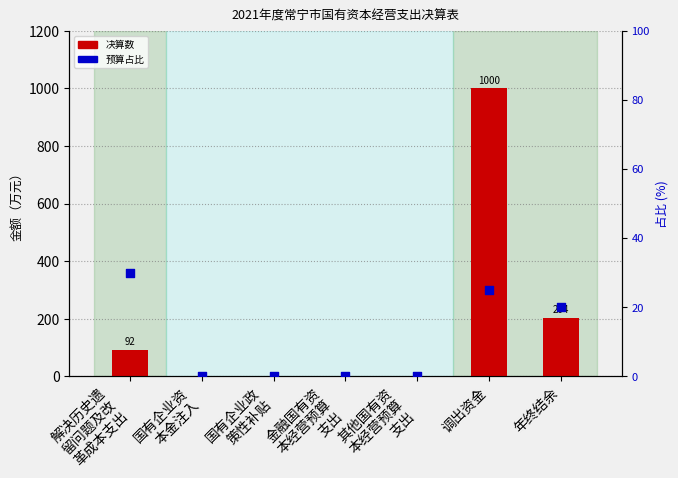

At which category is the sum across all series the highest?

调出资金